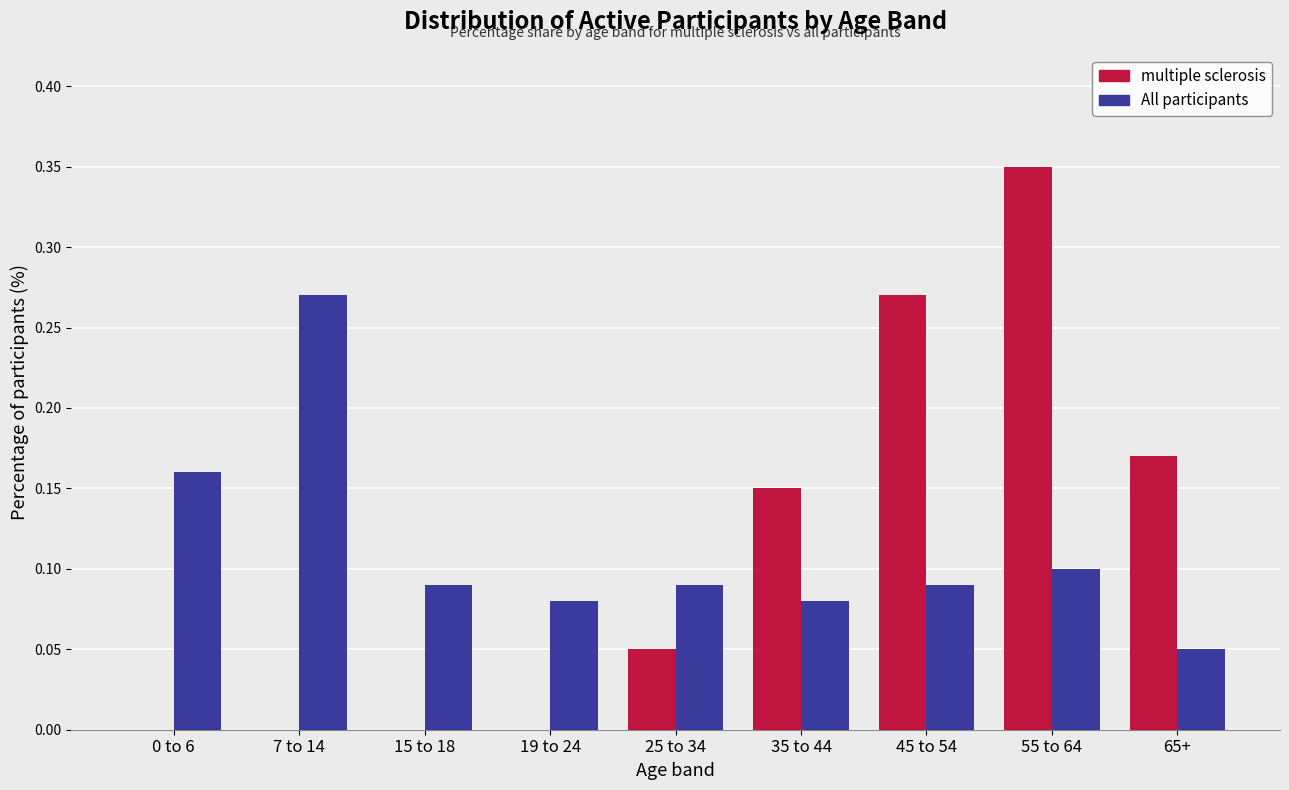

What is the sum of all All participants values?

1.0